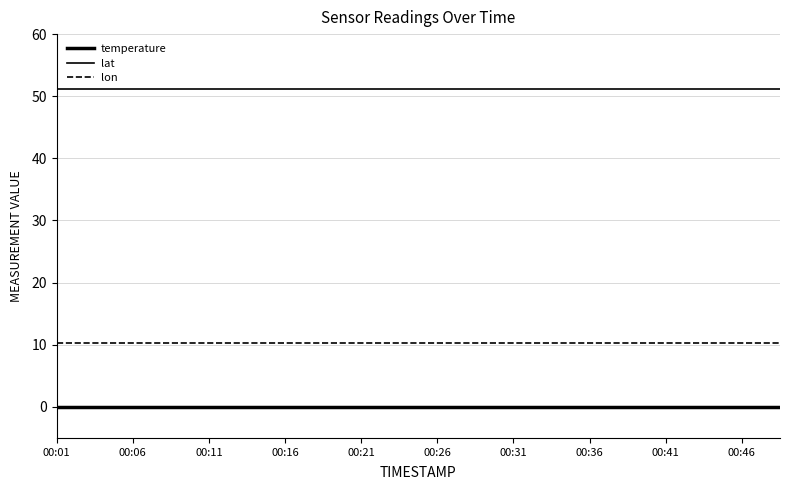

True or false: lat and temperature intersect in this chart.

False